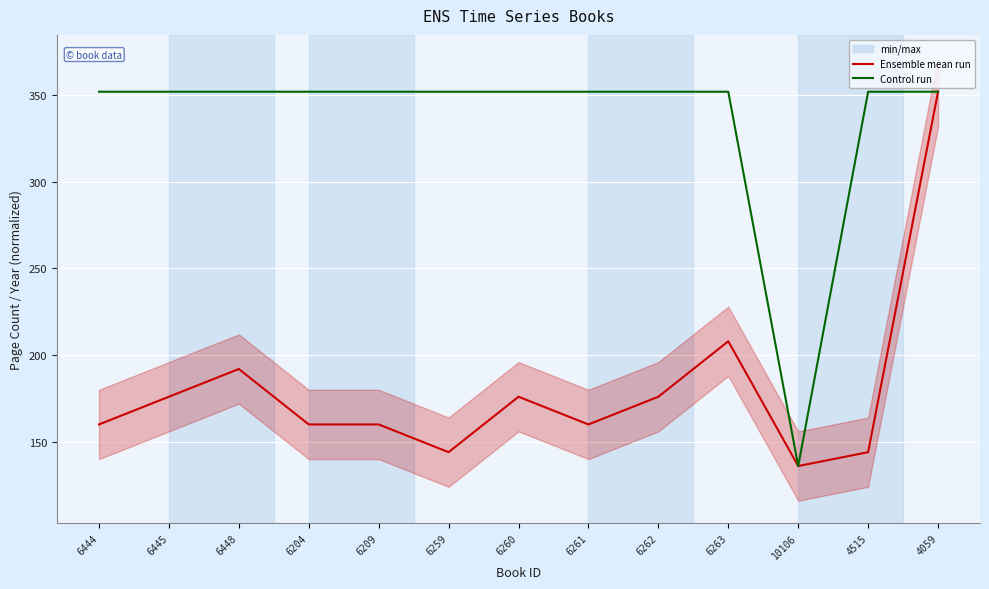

In pageCount (Ensemble mean), how many points are higher than both neighbors (excluding endpoints)?

3